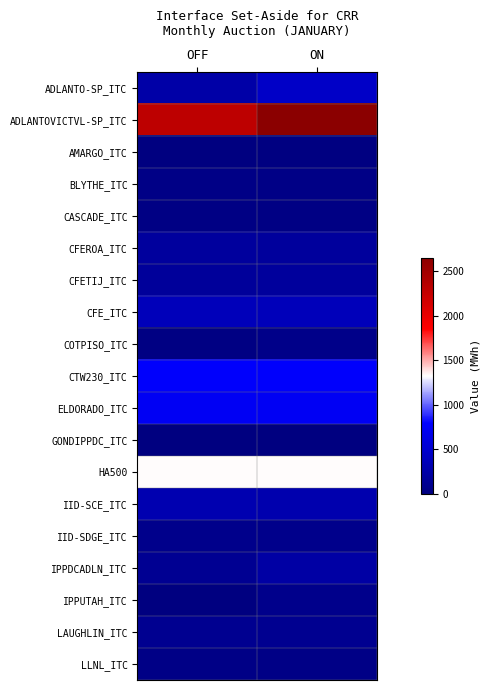

At which category does the chart reach its minimum across all series?

OFF